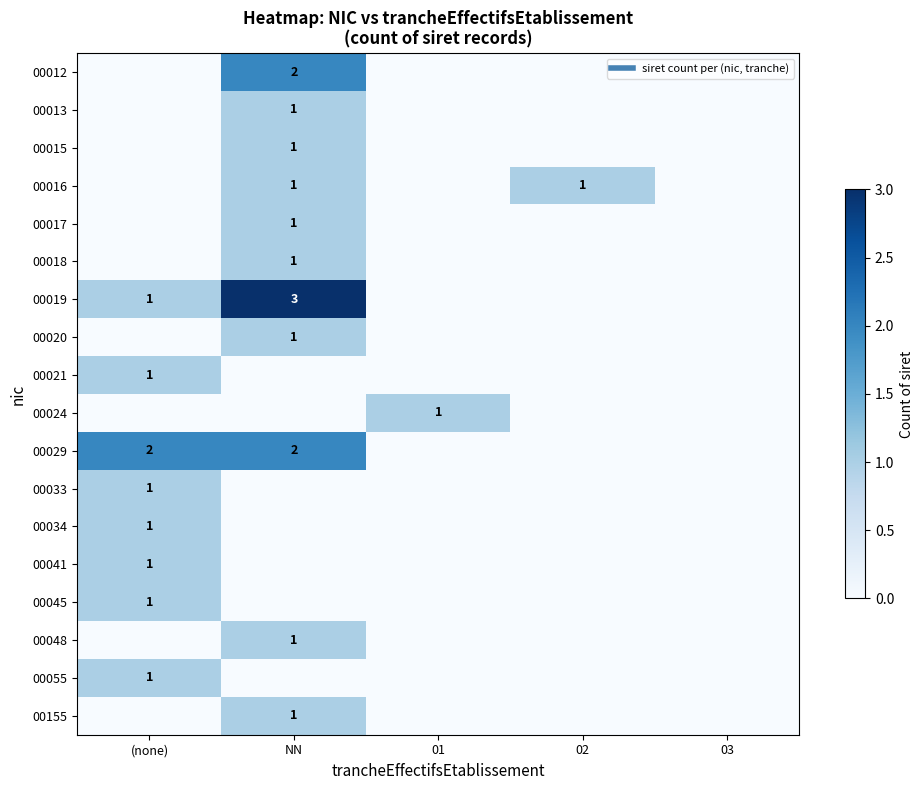

What is the difference between the maximum and second lowest values in the 00024 series?

1